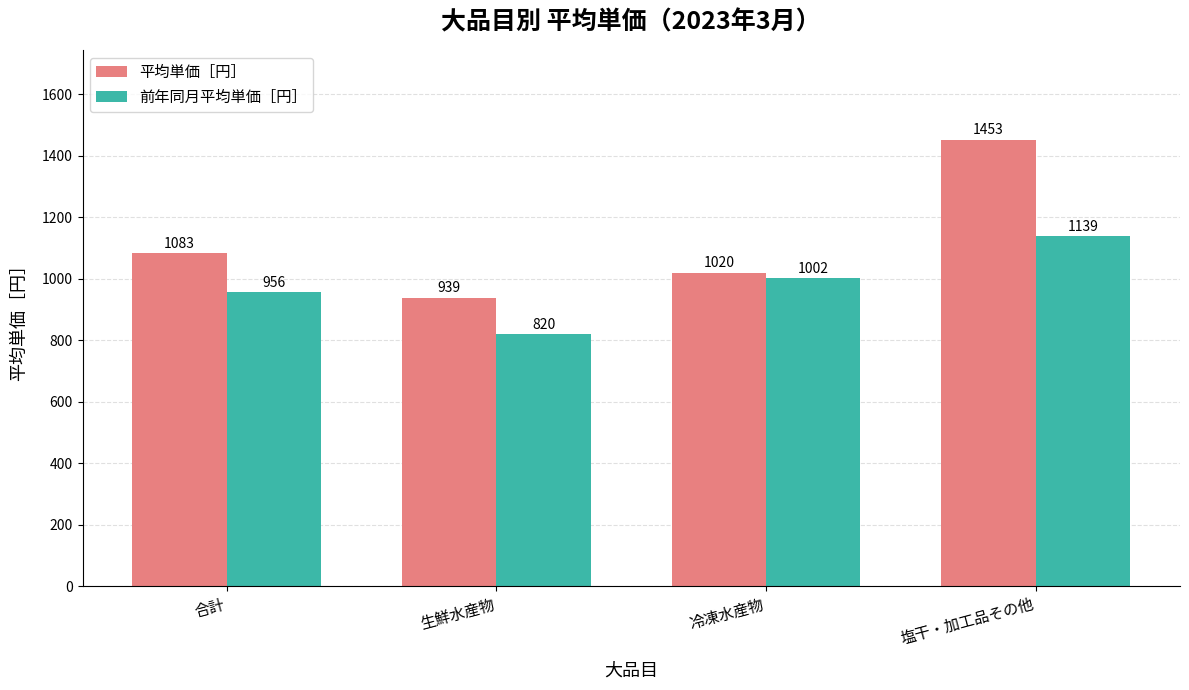

Reading right to left, what are all the values shown in this chart?

平均単価［円］: 1453	1020	939	1083
前年同月平均単価［円］: 1139	1002	820	956